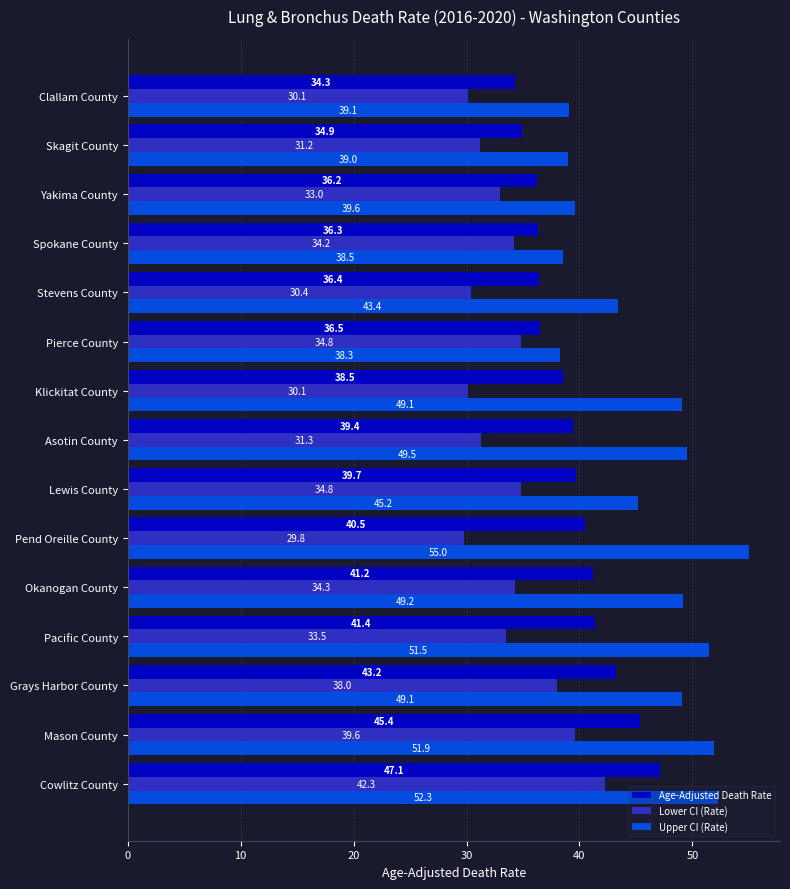

How many data points in Upper CI (Rate) are above 49?

8